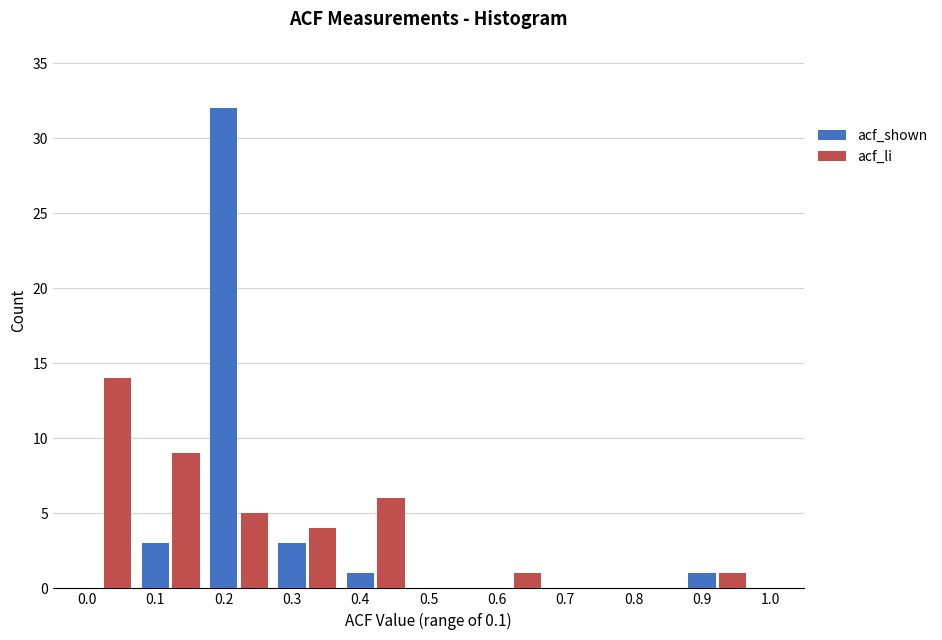

The value of acf_li at 0.5 is 0. True or false?

True